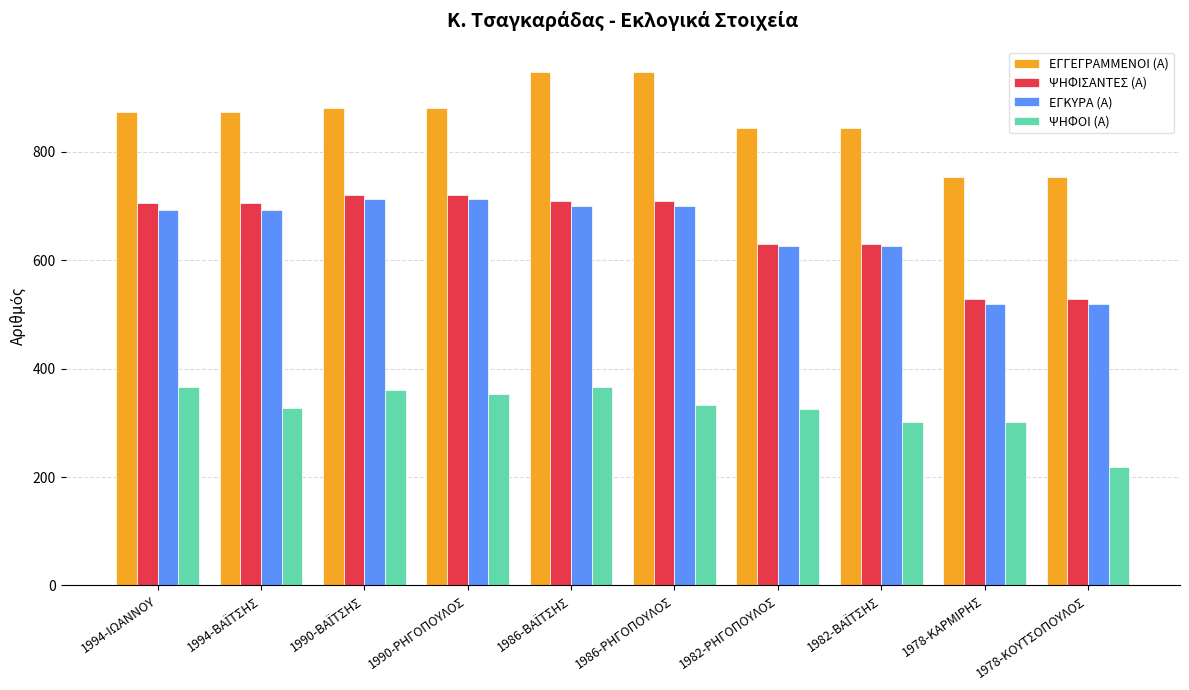

Does the chart contain any negative values?

No